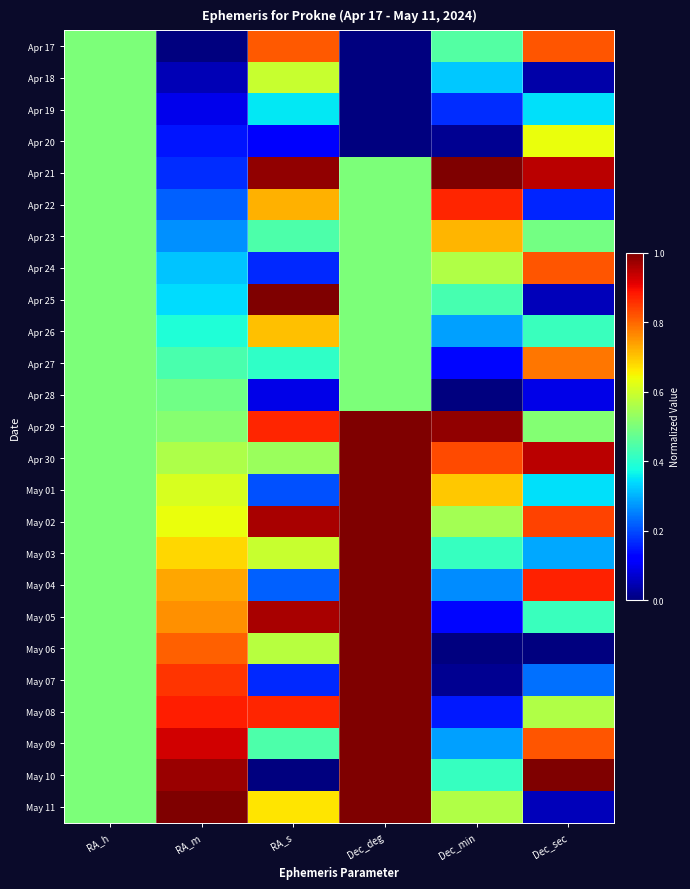

At which category is the sum across all series the highest?

Dec_deg